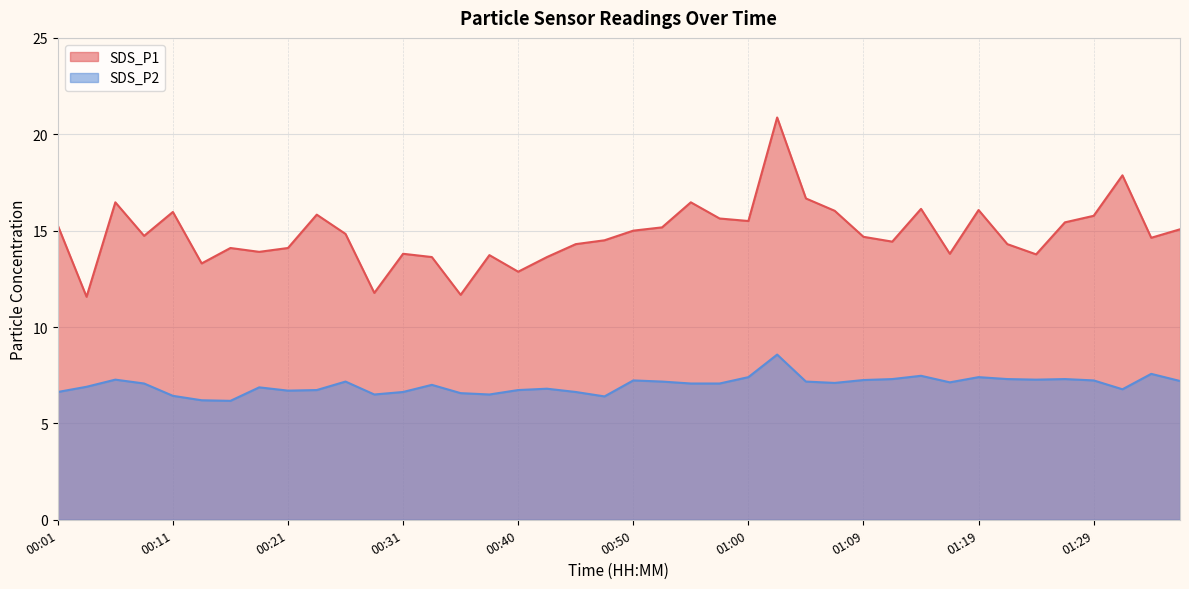

Does the chart display data point markers on the line(s)?

No